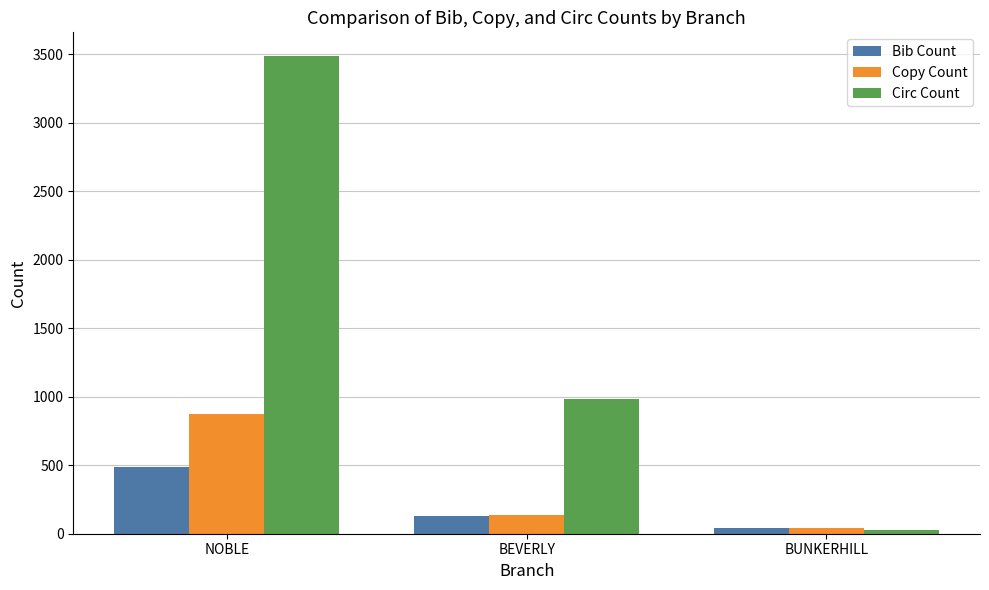

At NOBLE, list the series in order from largest to smallest.

Circ Count, Copy Count, Bib Count